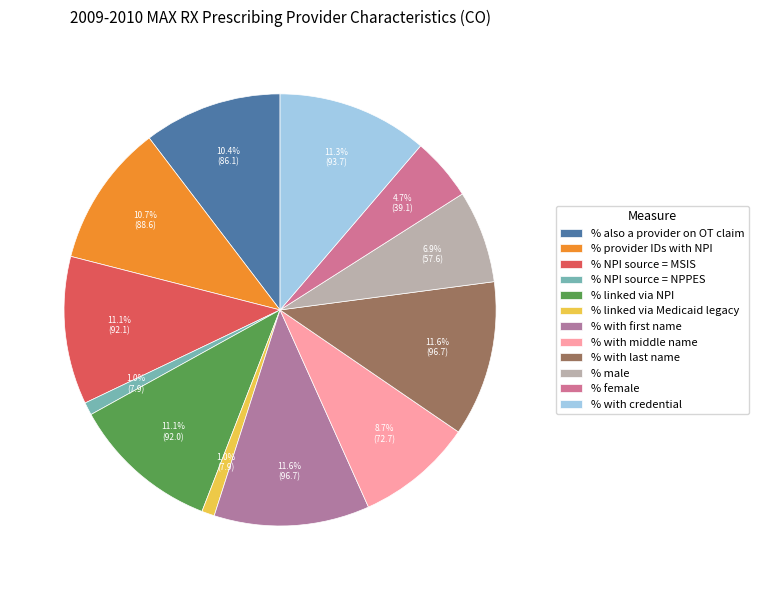

Is there a majority slice in this chart?

No